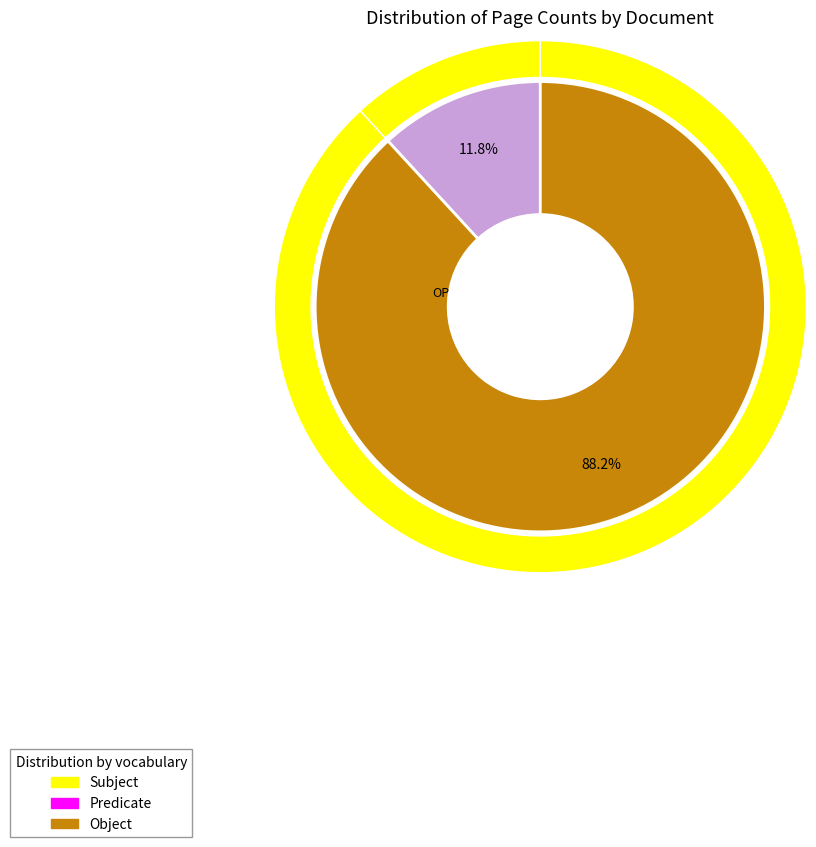

The OPUS4-4330 slice represents 12% of the pie. True or false?

True